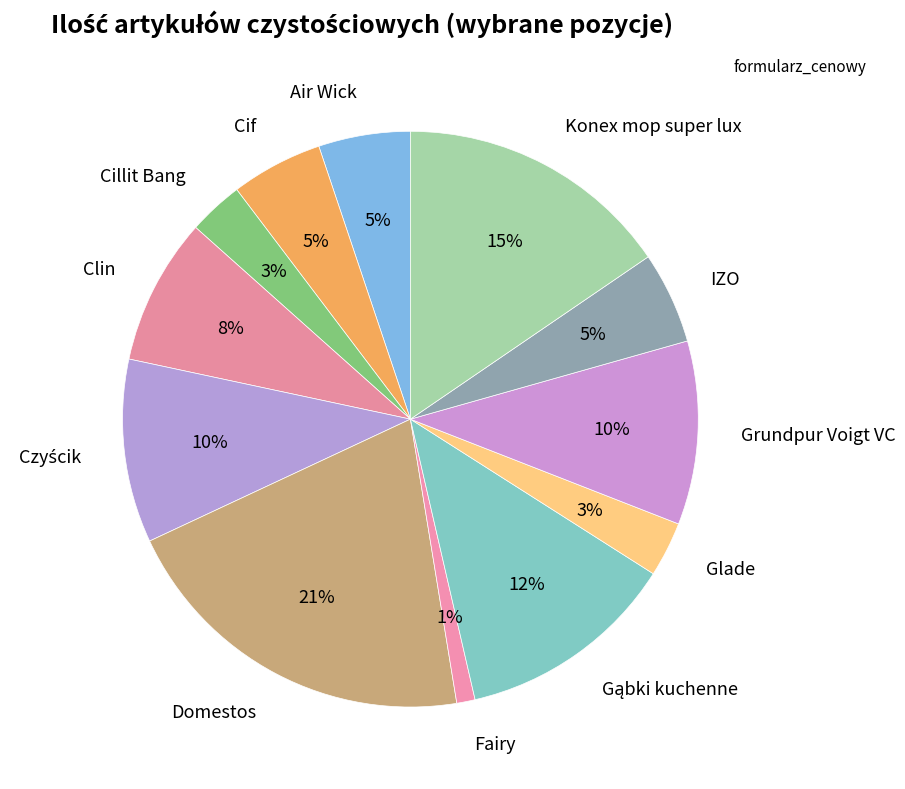

Which has a higher value, Domestos or IZO?

Domestos